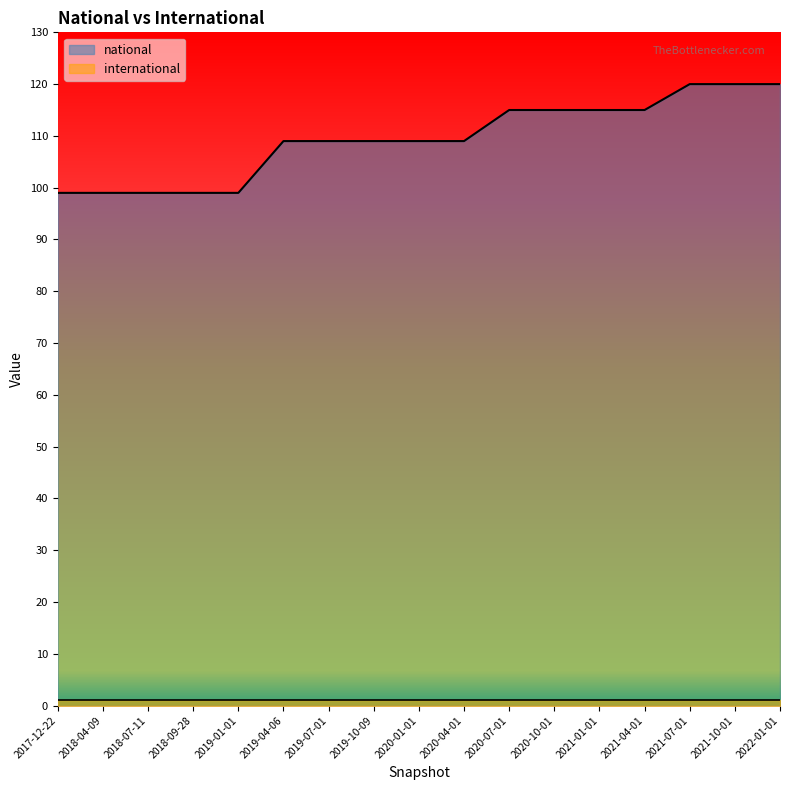

What is the label of the 3rd point from the left?

2018-07-11